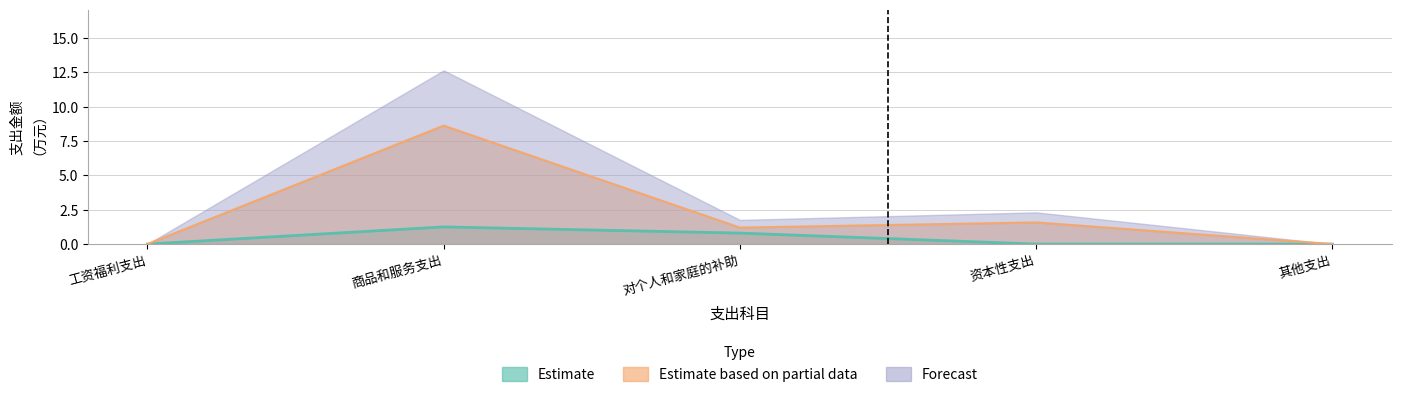

Which has a higher value, 商品和服务支出 or 其他支出?

商品和服务支出